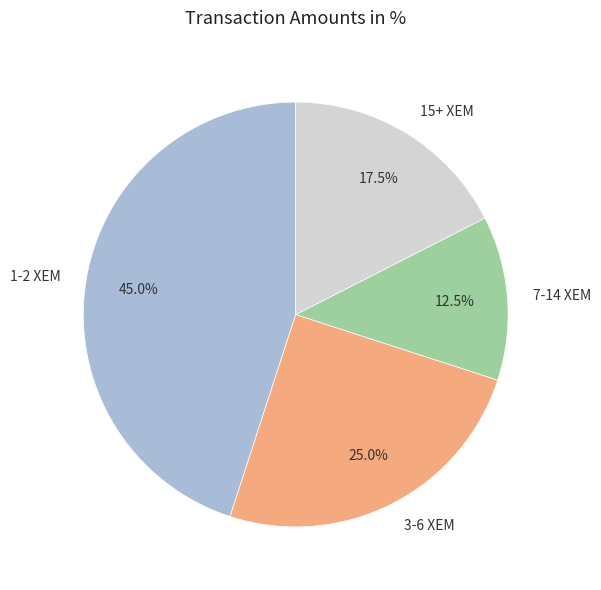

Count the number of slices in the pie.

4